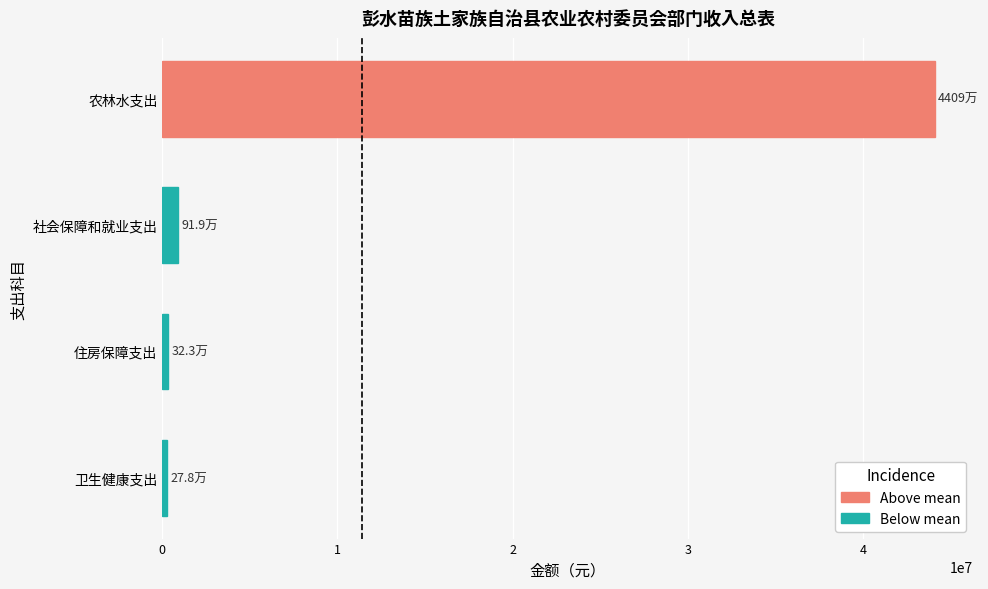

What is the difference between the maximum and second lowest values?

43765722.0